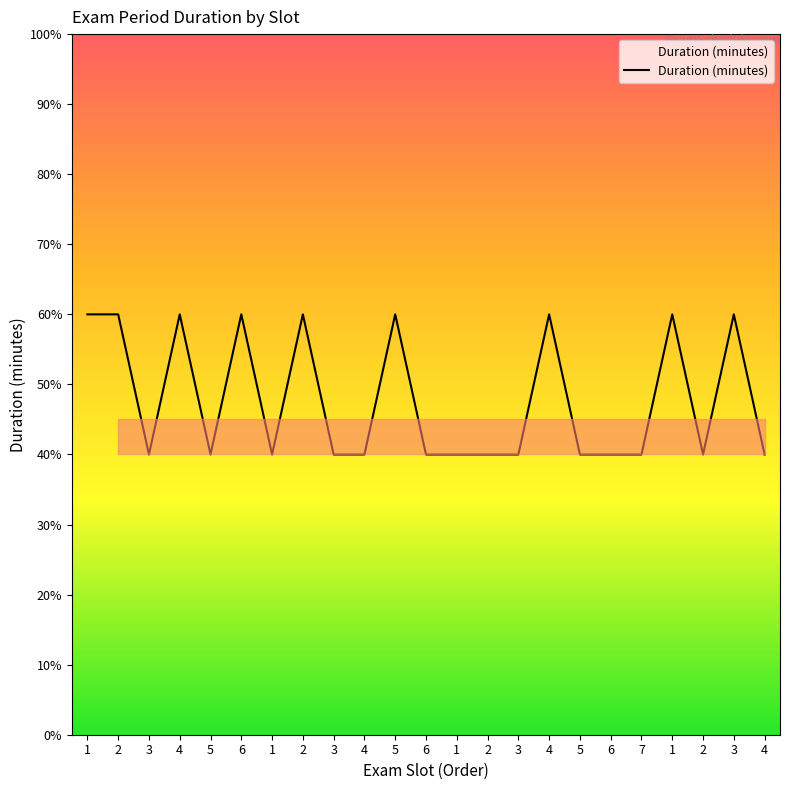

What is the difference between the maximum and minimum values?

20